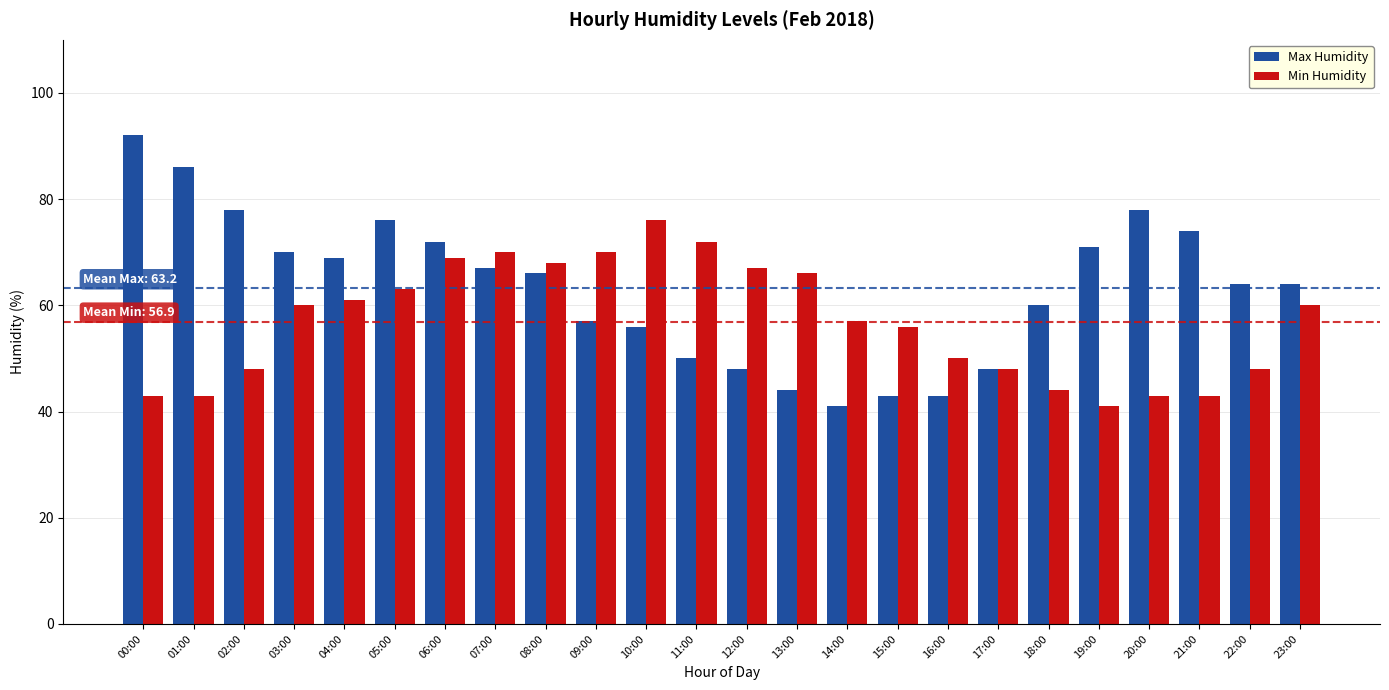

At how many categories does at least one series exceed 81?

2